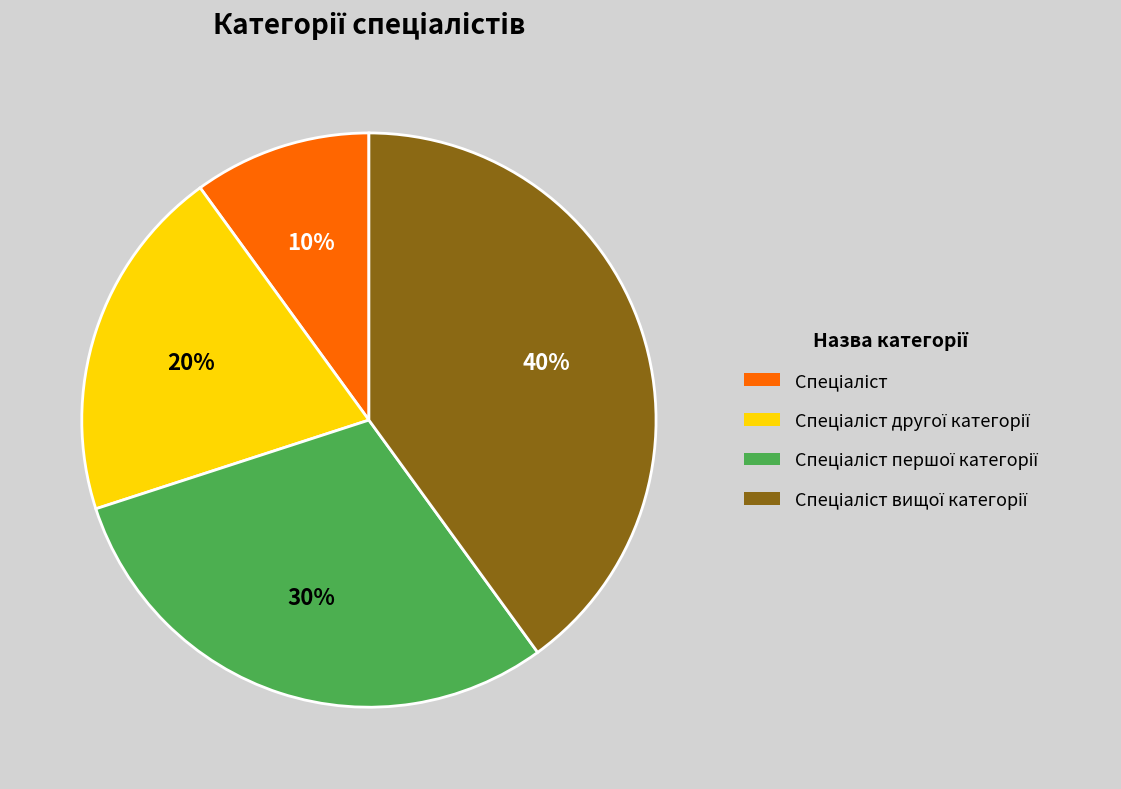

To the nearest percent, what is the average slice percentage?

25%